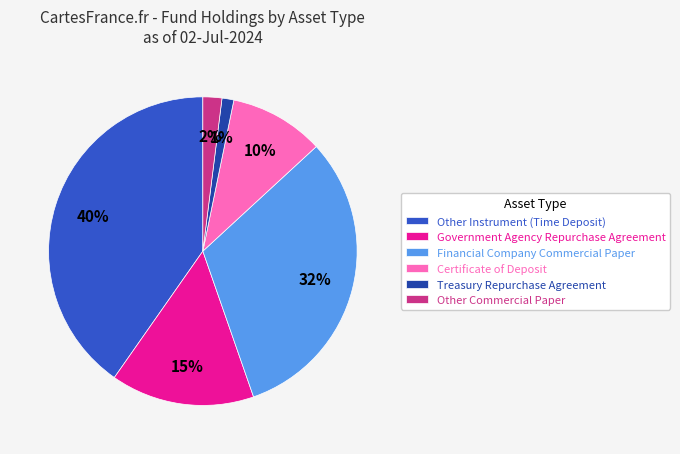

Between Financial Company Commercial Paper and Treasury Repurchase Agreement, which is larger?

Financial Company Commercial Paper